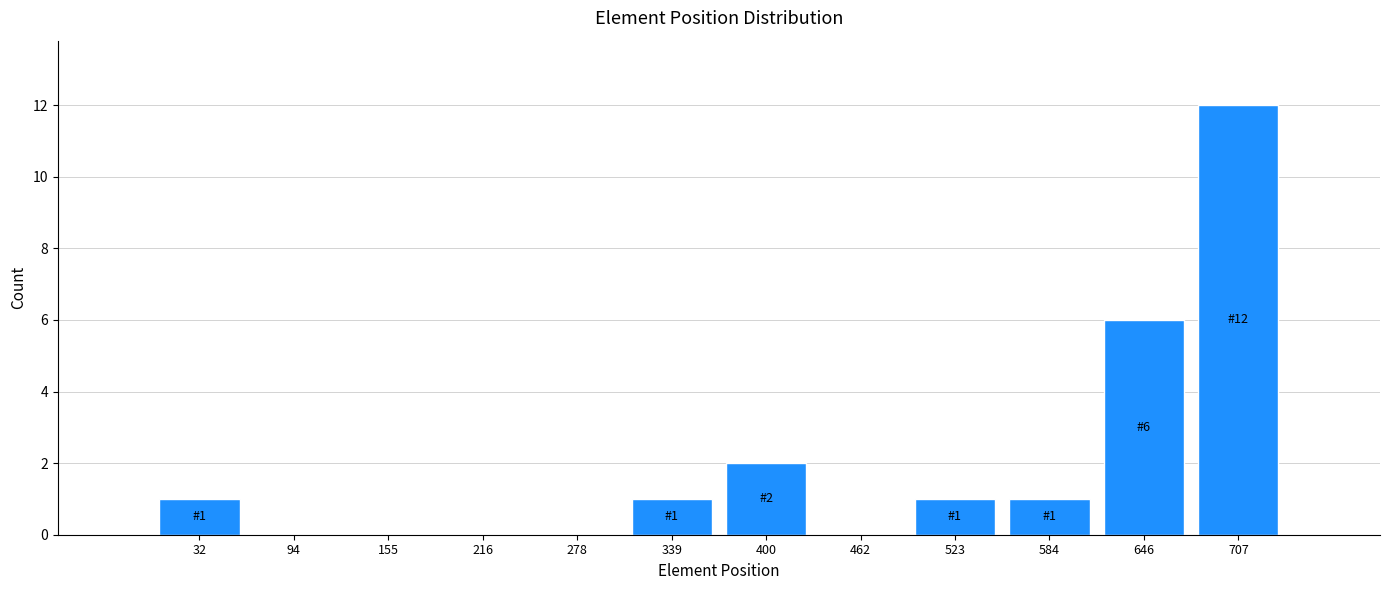

Which range on the x-axis has the tallest bar?

680 to 740